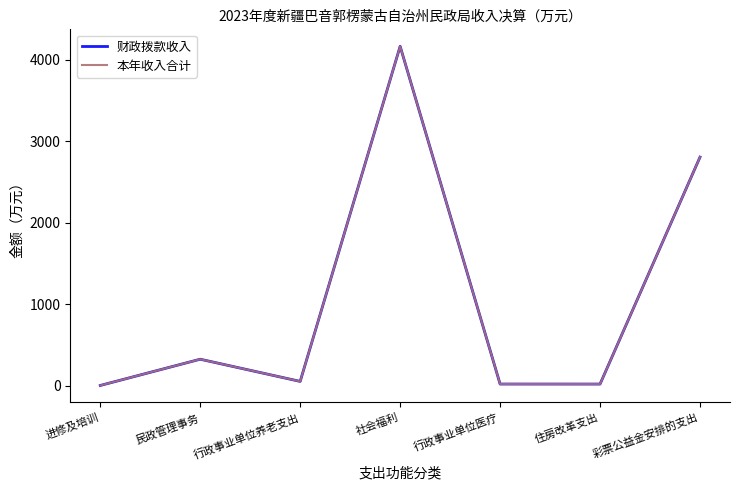

What are all the series names shown in the legend?

财政拨款收入, 本年收入合计